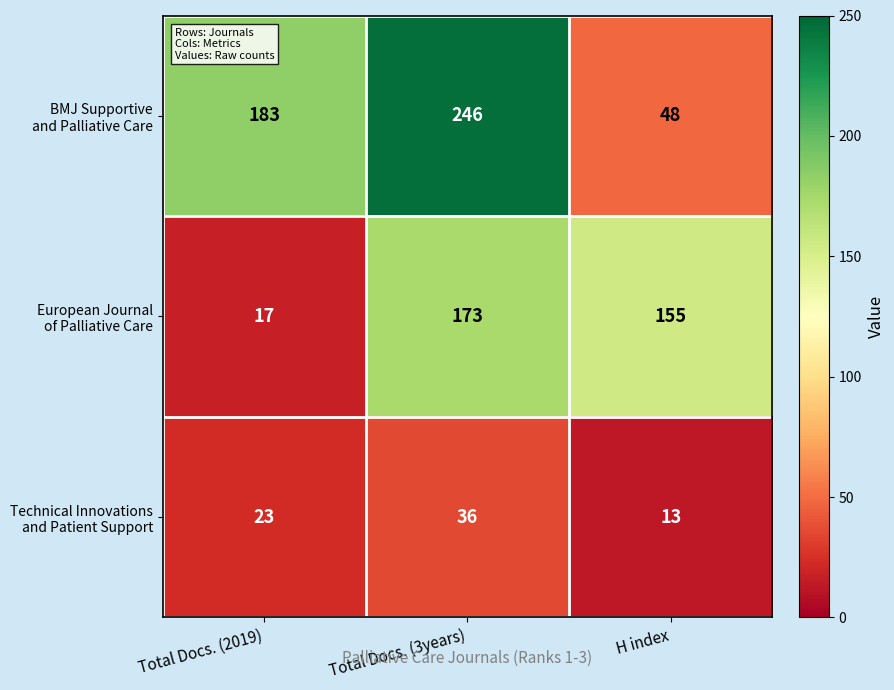

What is the smallest value displayed?

13